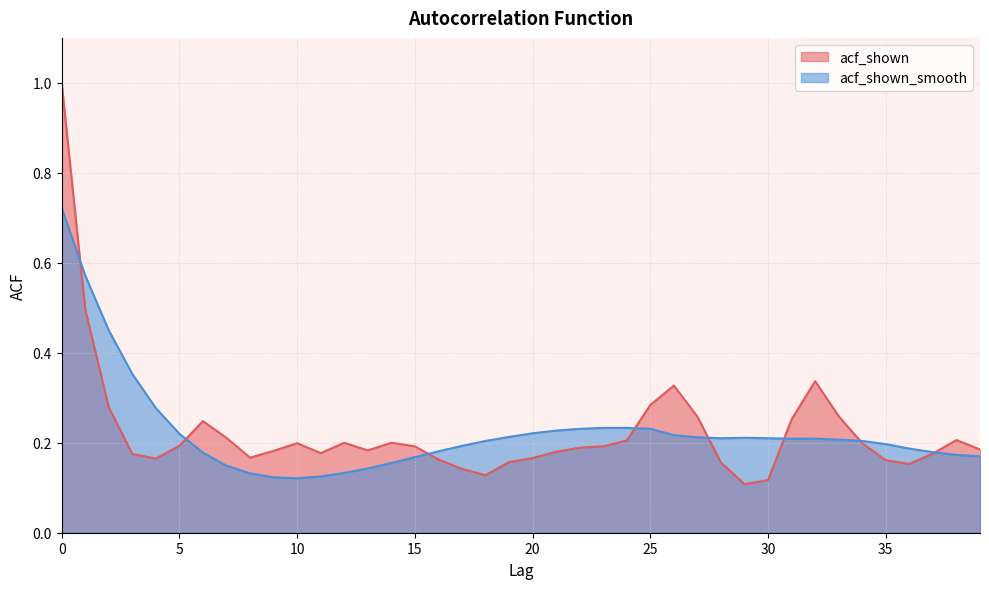

The acf_shown_smooth series shows 0.2 at 25. True or false?

True